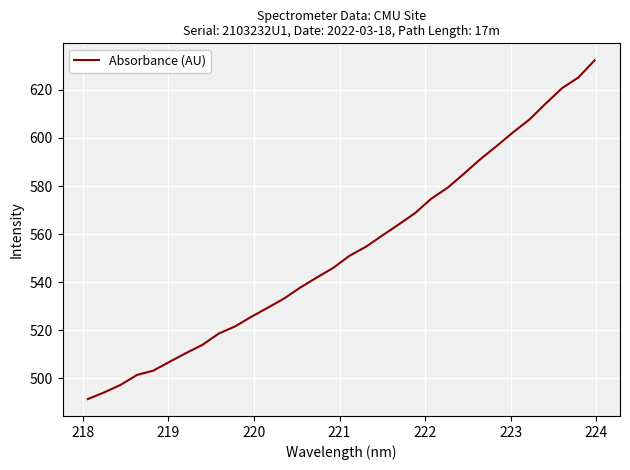

What is the minimum value shown in the chart?

491.4